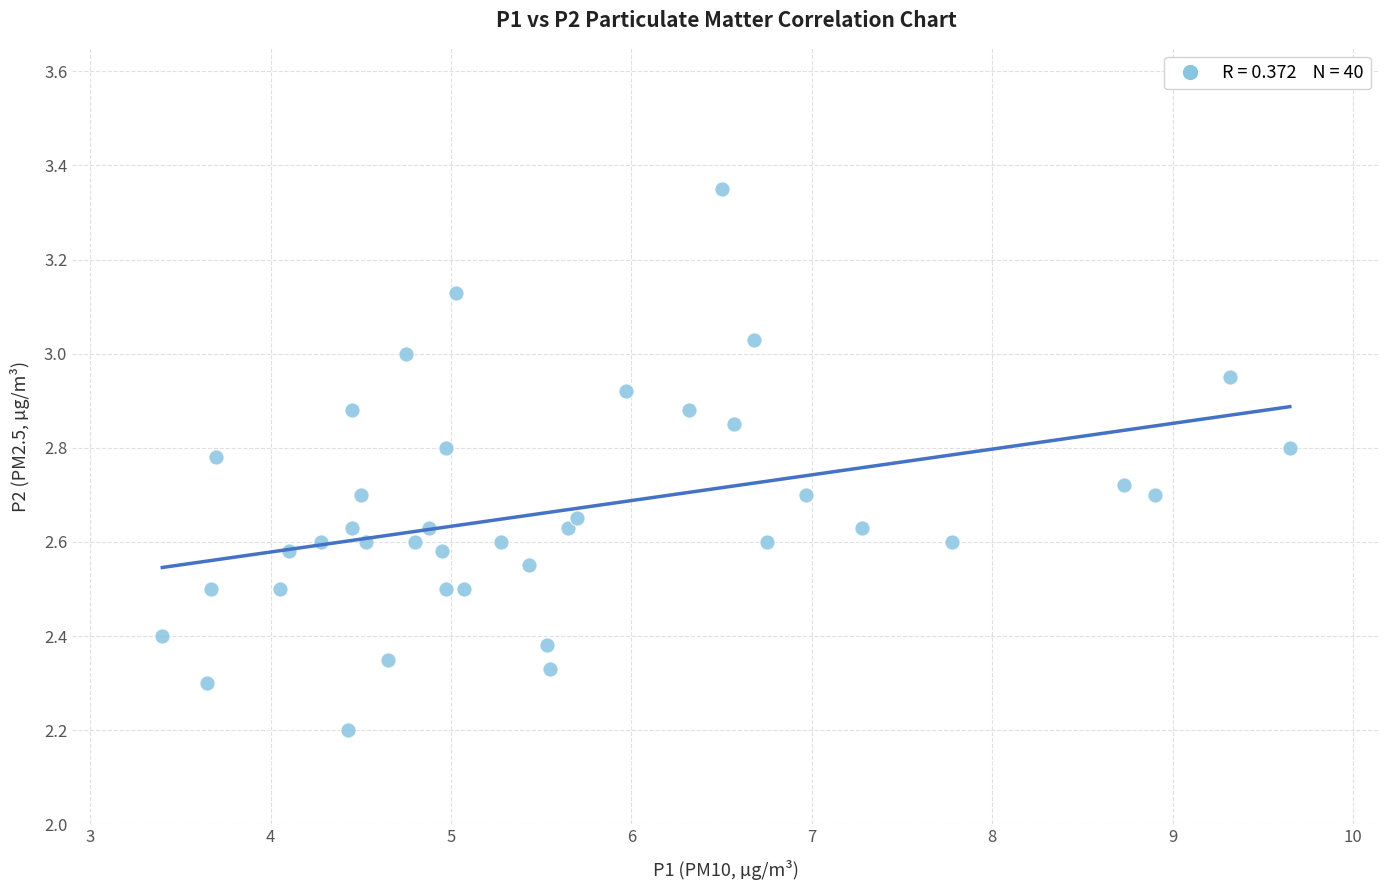

What Y value in the scatter plot is closest to 2?

2.2